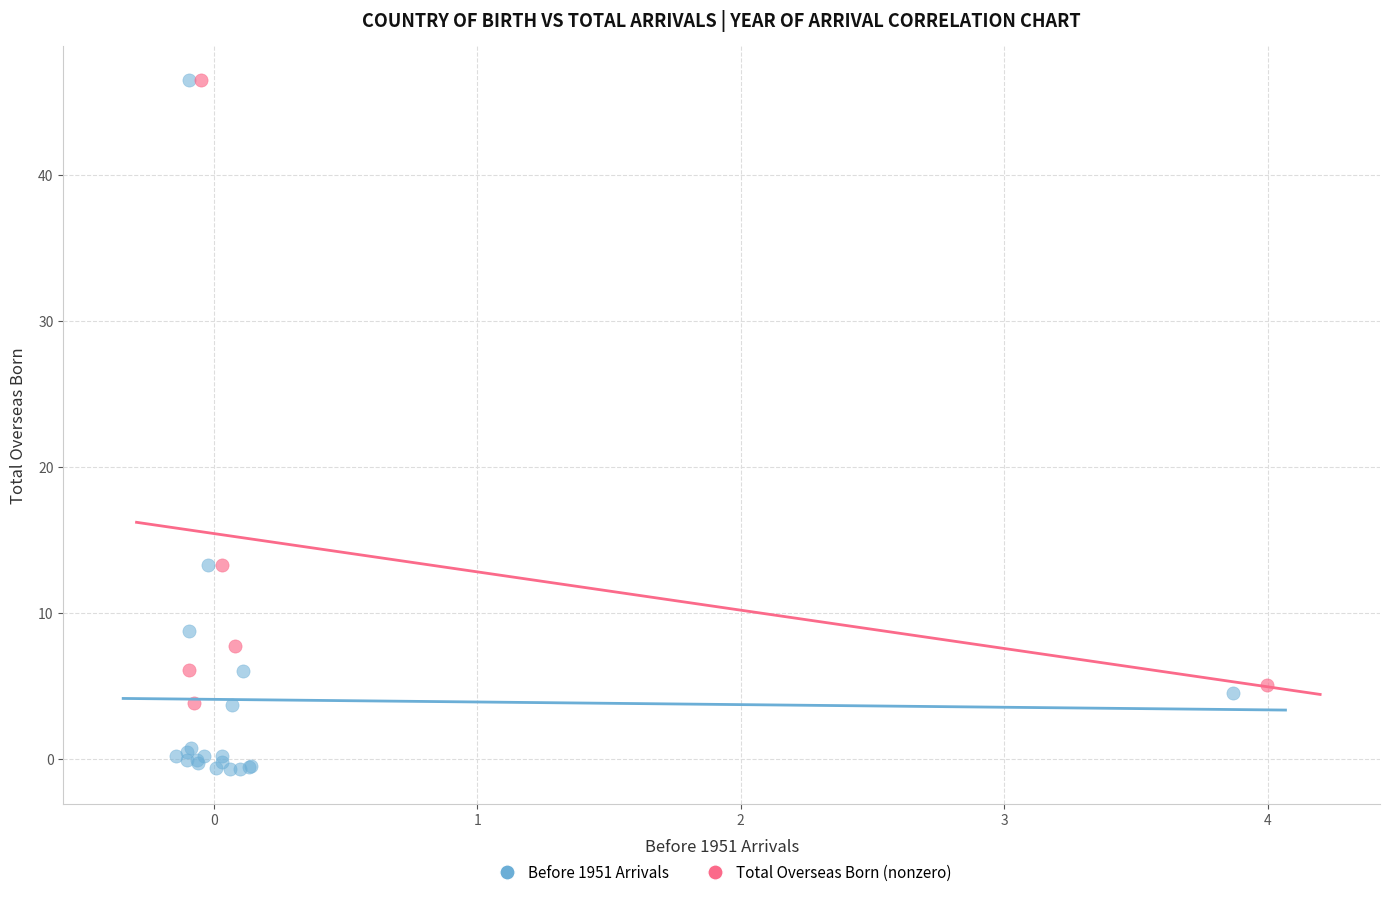

Which series contains the lowest Y value?

Before 1951 Arrivals